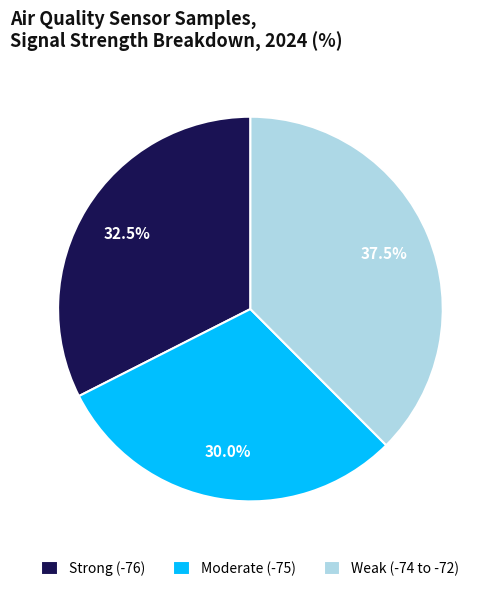

What is the ratio of the value at Strong (-76) to the value at Moderate (-75)?

1.1